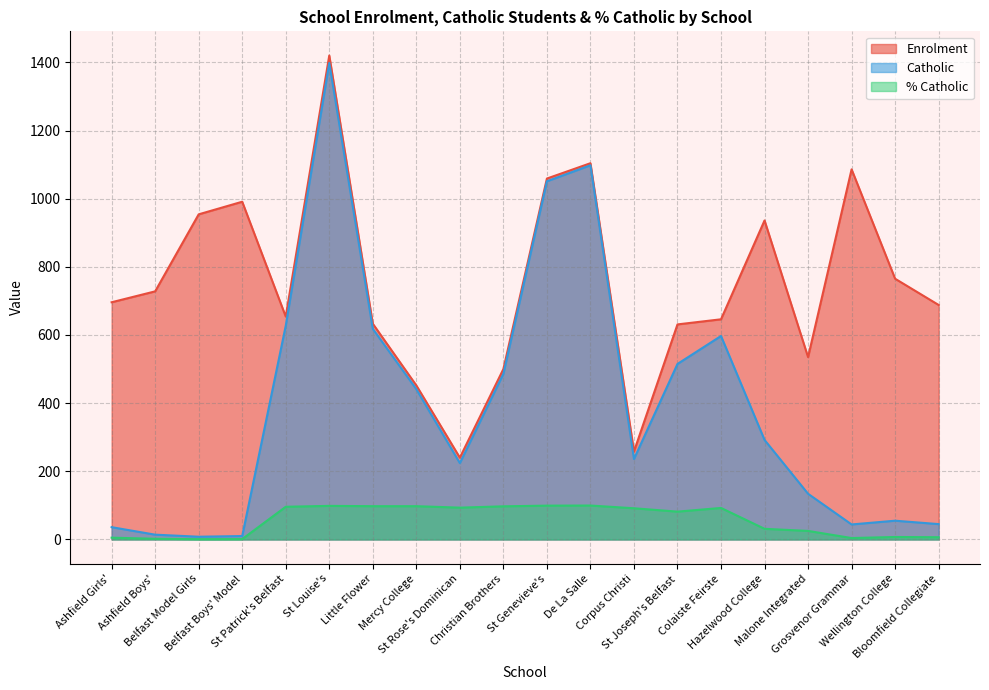

Reading left to right, what are all the values shown in this chart?

Enrolment: Ashfield Girls'=696.0	Ashfield Boys'=728.0	Belfast Model Girls=954.0	Belfast Boys' Model=991.0	St Patrick's Belfast=654.0	St Louise's=1420.0	Little Flower=633.0	Mercy College=452.0	St Rose's Dominican=240.0	Christian Brothers=500.0	St Genevieve's=1059.0	De La Salle=1104.0	Corpus Christi=258.0	St Joseph's Belfast=631.0	Colaiste Feirste=646.0	Hazelwood College=936.0	Malone Integrated=535.0	Grosvenor Grammar=1086.0	Wellington College=765.0	Bloomfield Collegiate=688.0
Catholic: Ashfield Girls'=36.0	Ashfield Boys'=14.0	Belfast Model Girls=8.0	Belfast Boys' Model=10.0	St Patrick's Belfast=627.0	St Louise's=1398.0	Little Flower=618.0	Mercy College=441.0	St Rose's Dominican=224.0	Christian Brothers=486.0	St Genevieve's=1051.0	De La Salle=1098.0	Corpus Christi=236.0	St Joseph's Belfast=515.0	Colaiste Feirste=597.0	Hazelwood College=292.0	Malone Integrated=134.0	Grosvenor Grammar=44.0	Wellington College=55.0	Bloomfield Collegiate=45.0
% Catholic: Ashfield Girls'=5.2	Ashfield Boys'=1.9	Belfast Model Girls=0.8	Belfast Boys' Model=1.0	St Patrick's Belfast=95.9	St Louise's=98.5	Little Flower=97.6	Mercy College=97.6	St Rose's Dominican=93.3	Christian Brothers=97.2	St Genevieve's=99.2	De La Salle=99.5	Corpus Christi=91.5	St Joseph's Belfast=81.6	Colaiste Feirste=92.4	Hazelwood College=31.2	Malone Integrated=25.0	Grosvenor Grammar=4.1	Wellington College=7.2	Bloomfield Collegiate=6.5